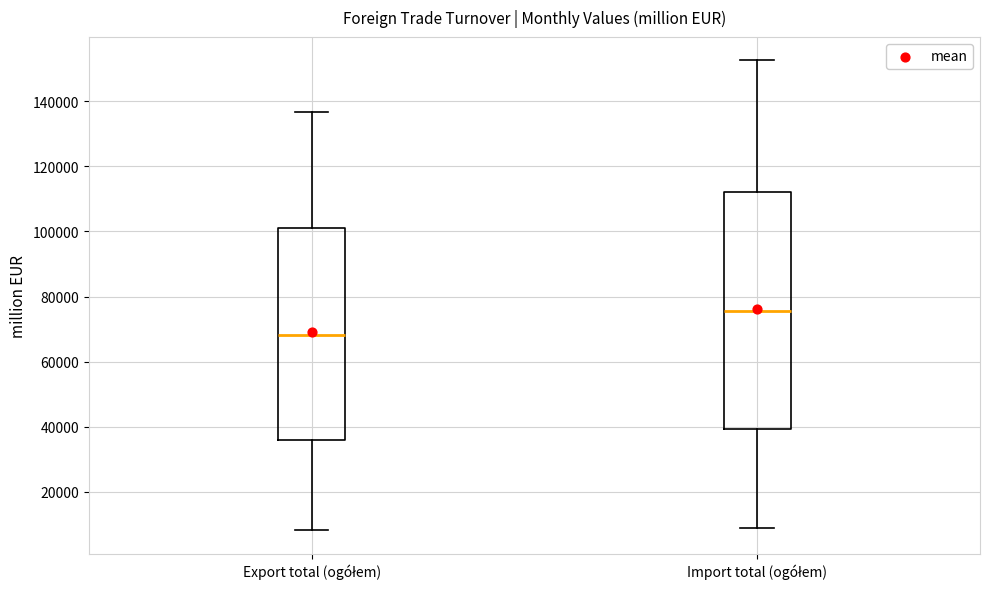

Where is the lower edge of the box for Import total (ogółem) on the y-axis? The values are not printed on the chart, so give them approximately, as read against the axis.

40000